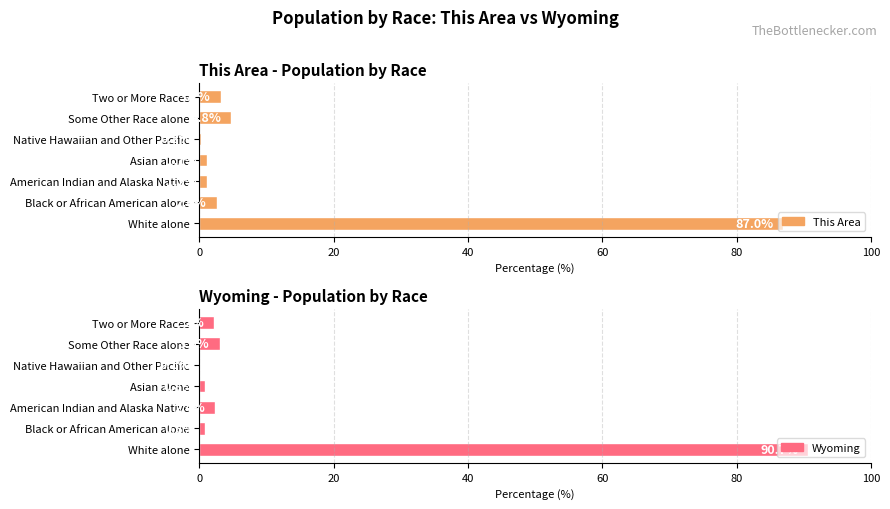

What is the average value of the This Area series?

14.3